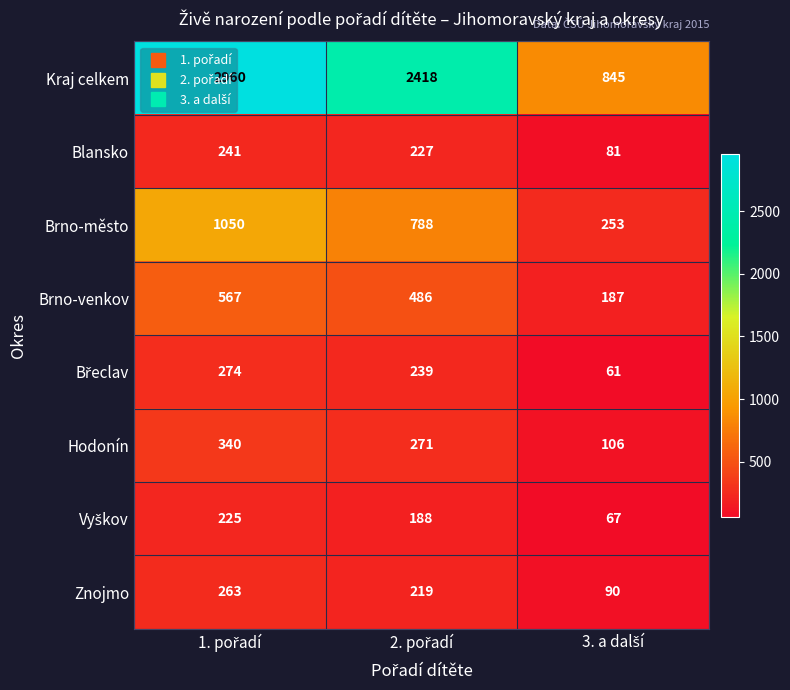

Which series has the largest range (max minus min)?

Kraj celkem